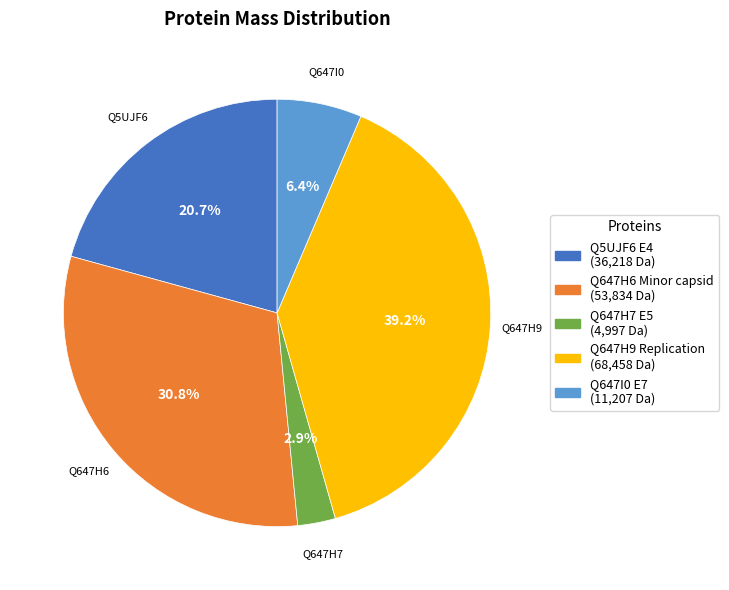

What percentage is the Q647H6 Minor capsid slice, to the nearest percent?

31%